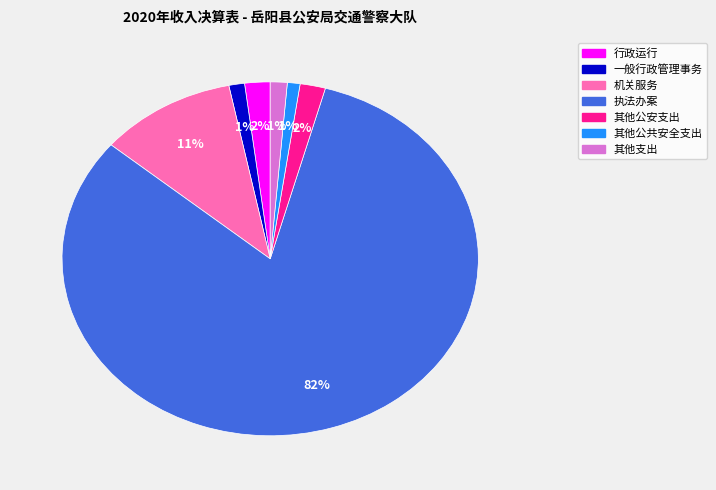

Which slice is the largest?

执法办案